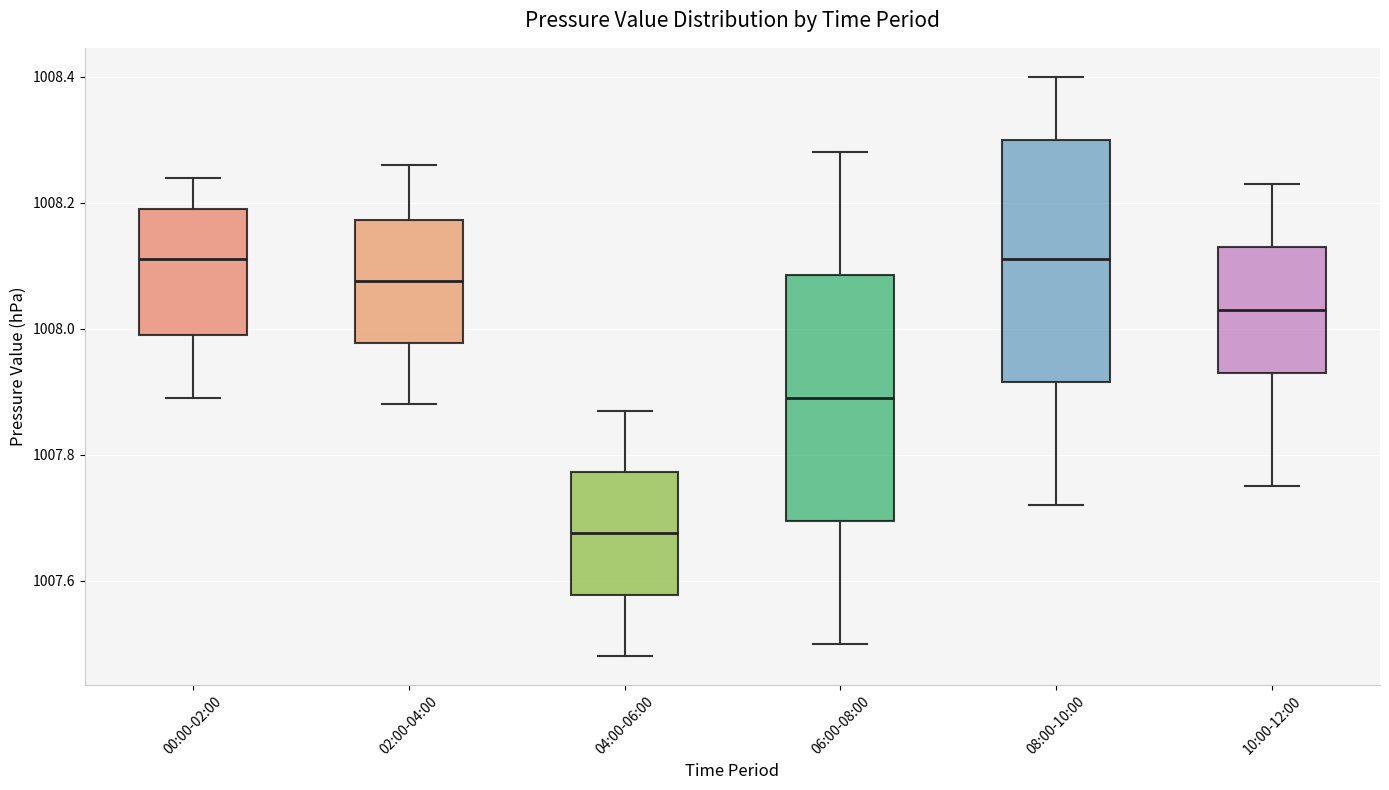

Reading left to right, transcribe this box plot: for each box, give where its median line is, the range the box spans, and where its two whiskers end, as read against the y-axis. The values are not printed on the chart, so give them approximately, as read against the axis.

00:00-02:00: median 1008.12, box 1008.00 to 1008.20, whiskers 1007.90 to 1008.24
02:00-04:00: median 1008.08, box 1007.98 to 1008.18, whiskers 1007.88 to 1008.26
04:00-06:00: median 1007.68, box 1007.58 to 1007.78, whiskers 1007.48 to 1007.88
06:00-08:00: median 1007.90, box 1007.70 to 1008.08, whiskers 1007.50 to 1008.28
08:00-10:00: median 1008.12, box 1007.92 to 1008.30, whiskers 1007.72 to 1008.40
10:00-12:00: median 1008.04, box 1007.94 to 1008.14, whiskers 1007.76 to 1008.24